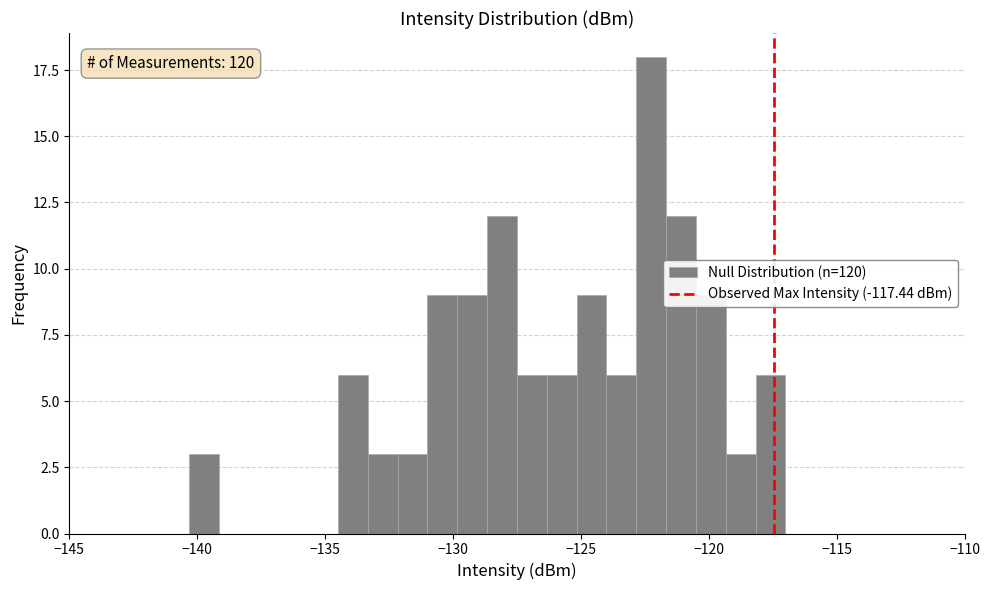

Read against the x-axis, roughly where is the centre of the tallest bar?

-122.0